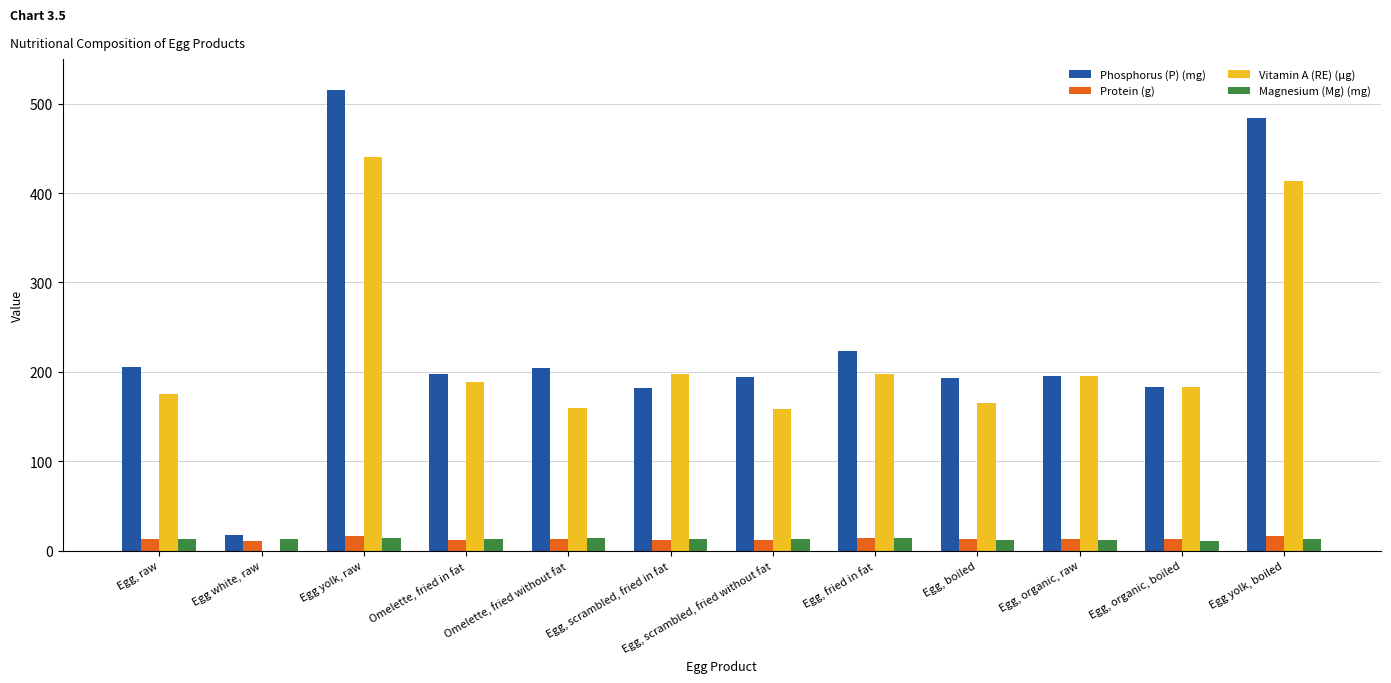

Which series has the largest range (max minus min)?

Phosphorus (P) (mg)